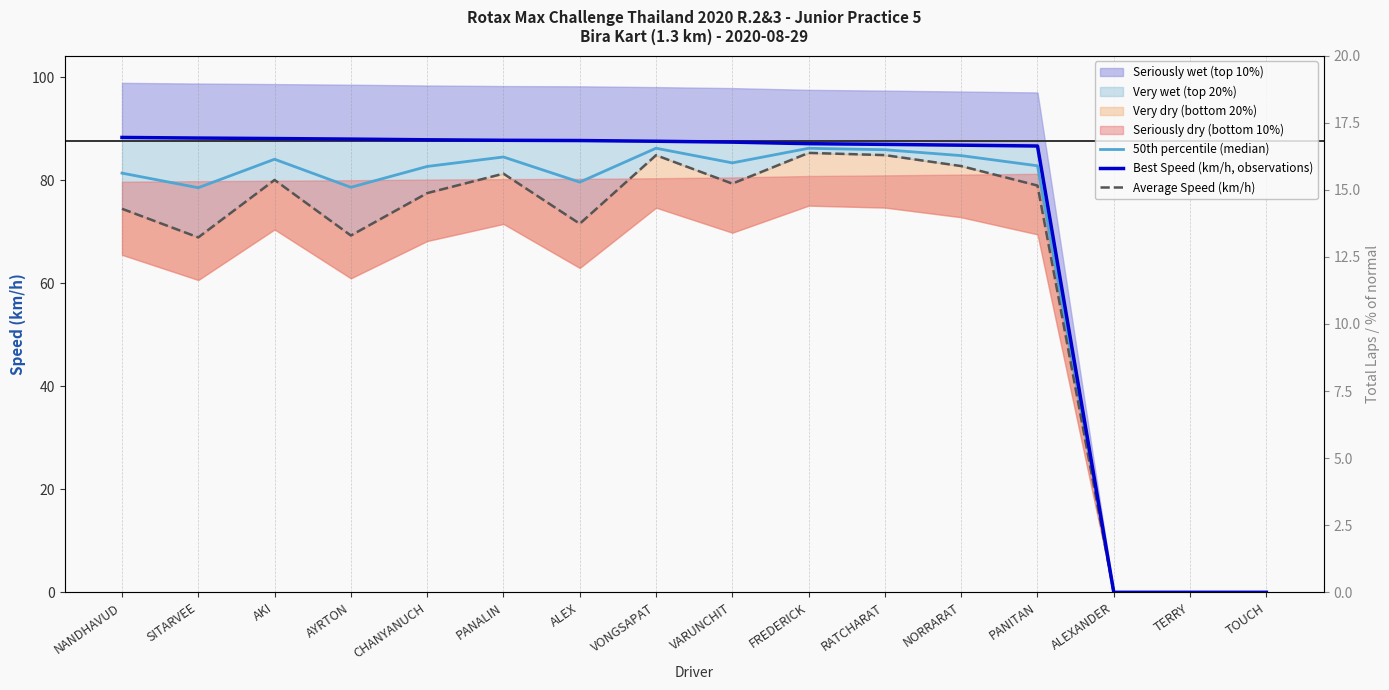

At how many categories does at least one series exceed 86?

13